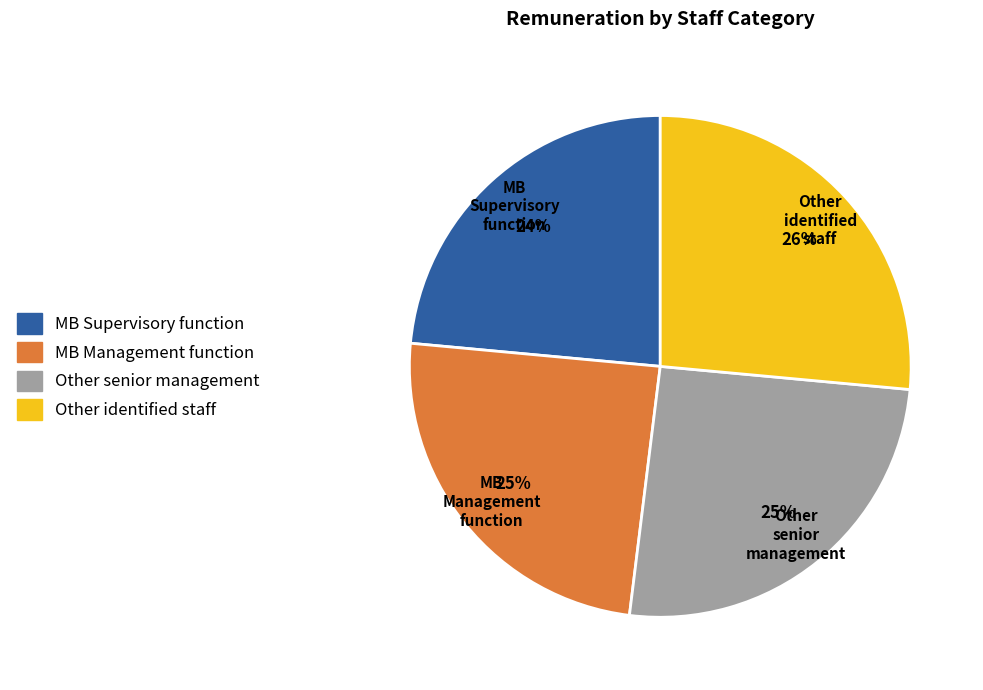

What is the largest slice in the pie chart?

Other identified staff